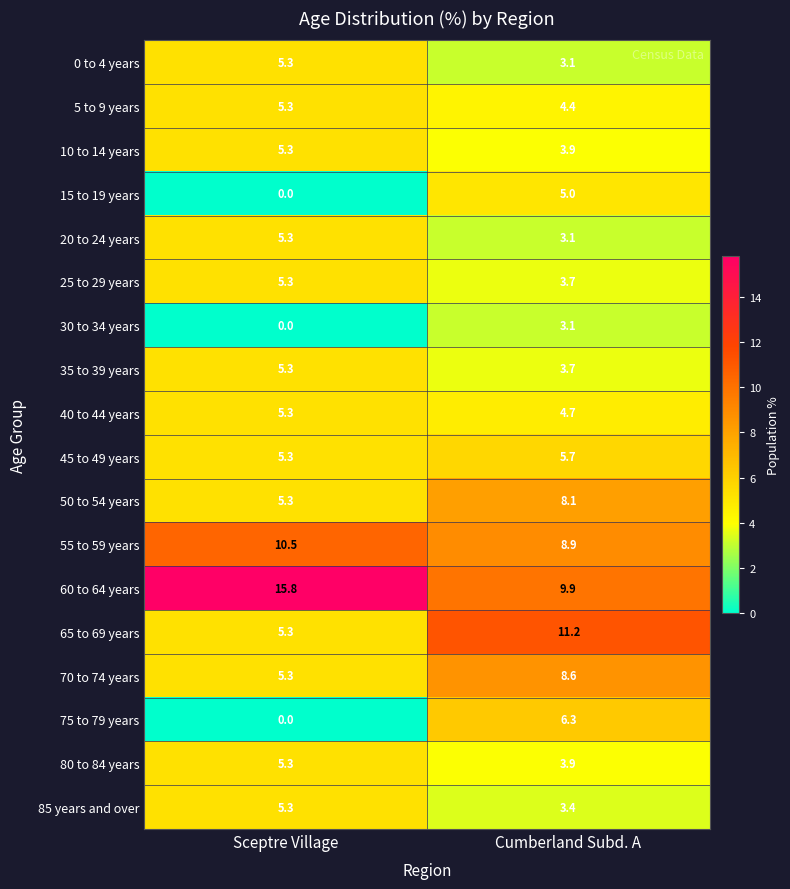

What is the total value across all series at Sceptre Village?

95.2